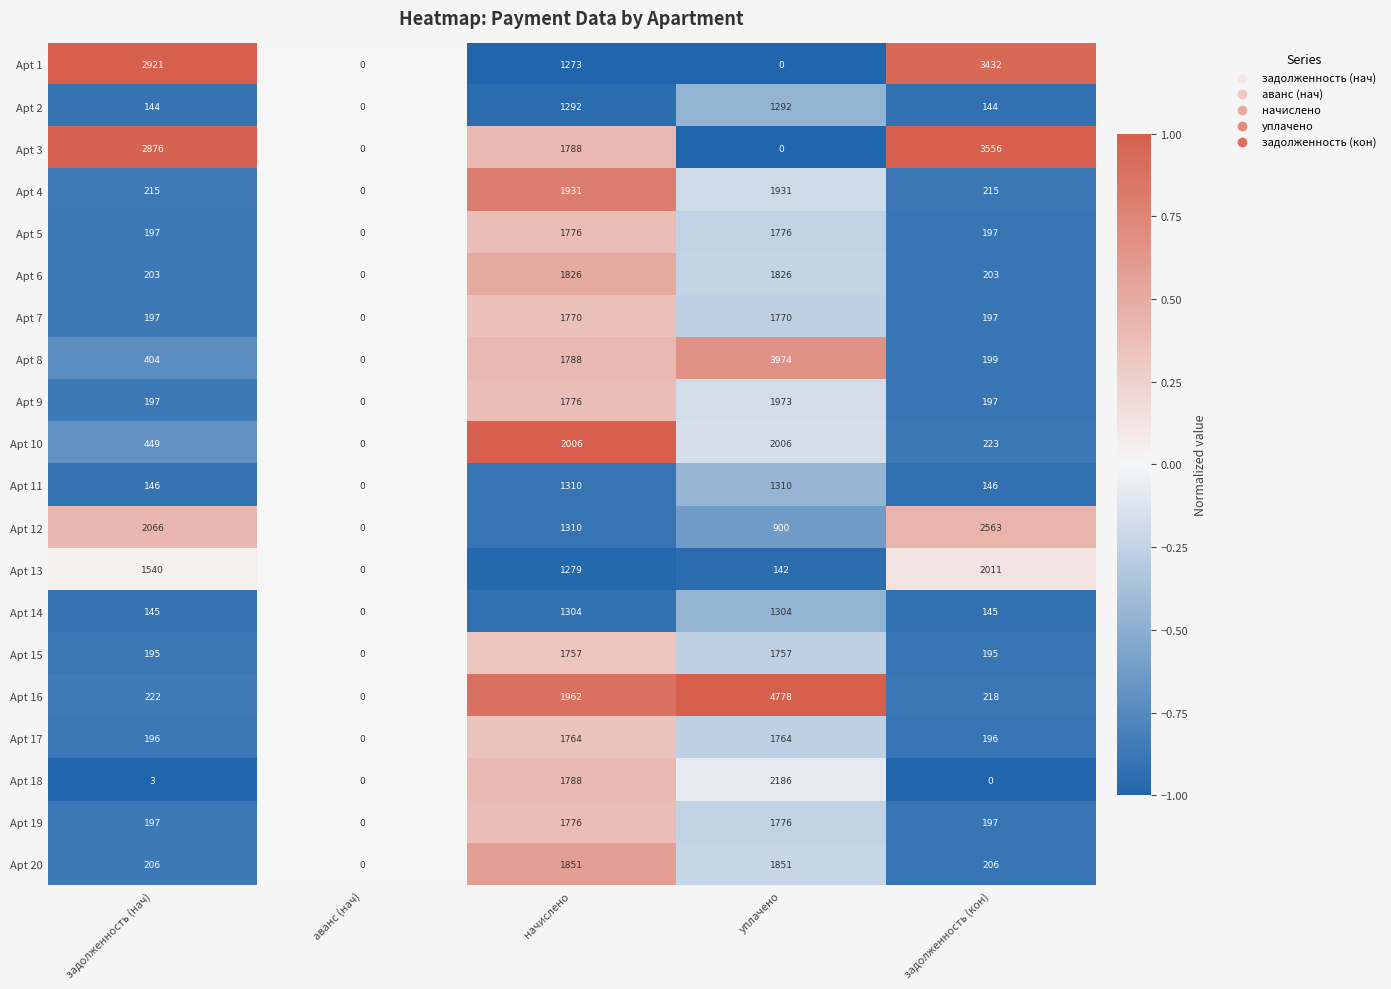

Count the number of categories in the chart.

5